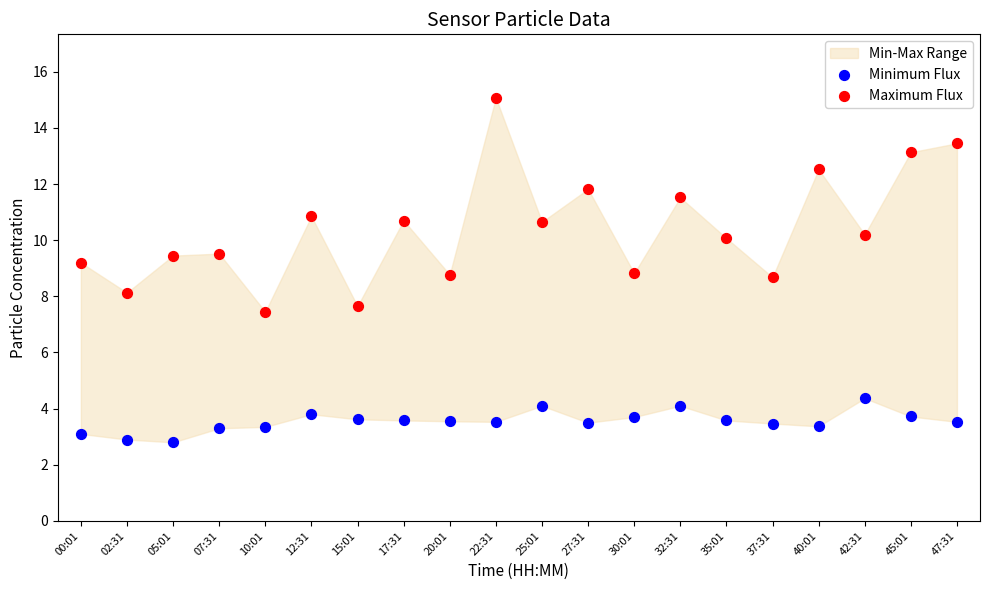

Which series reaches the minimum Y coordinate?

Minimum Flux